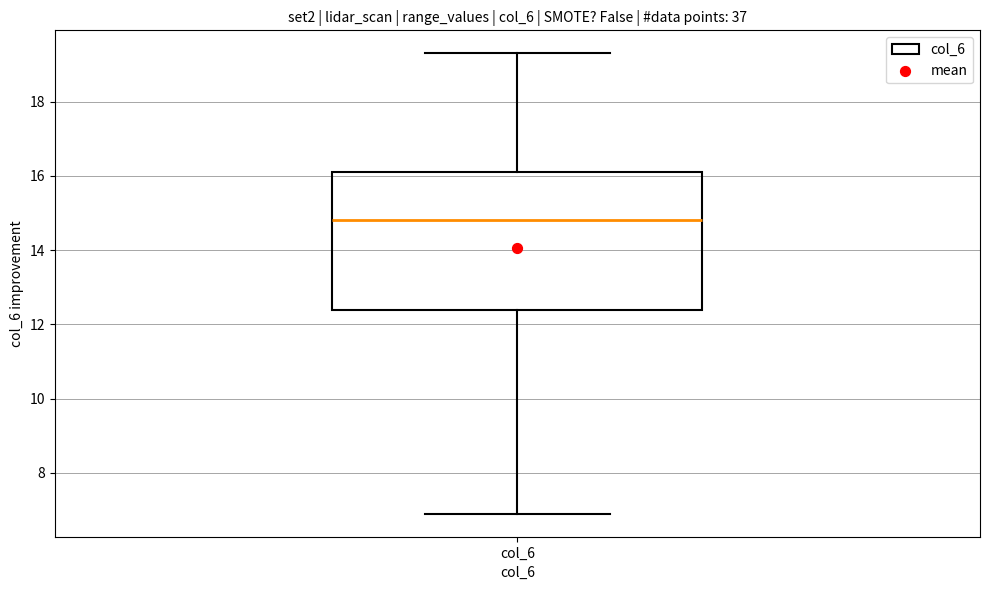

Transcribe this box plot: give where the median line is, the range the box spans, and where the two whiskers end, as read against the y-axis. The values are not printed on the chart, so give them approximately, as read against the axis.

median 14.8, box 12.4 to 16.2, whiskers 7.0 to 19.4